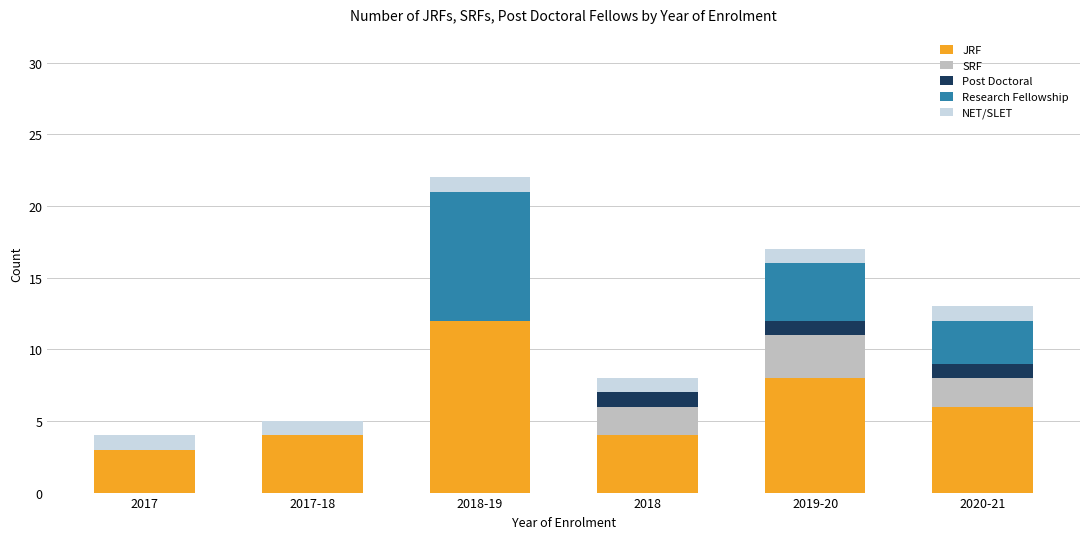

The value of JRF at 2017 is 5. True or false?

False